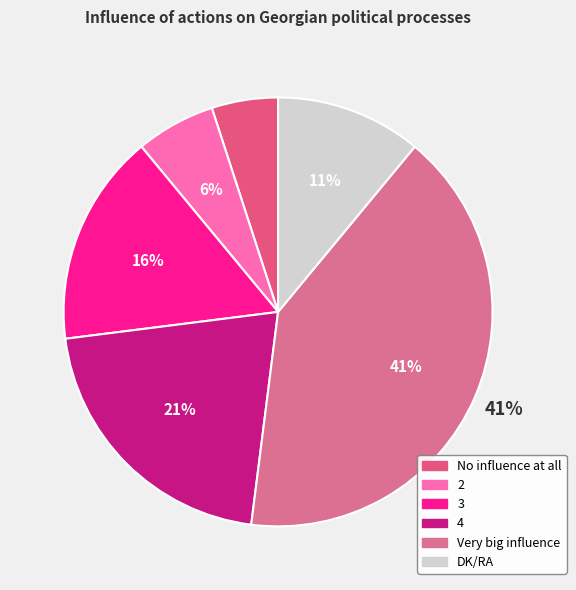

To the nearest percent, what is the difference between the 3 and 2 slice percentages?

10%